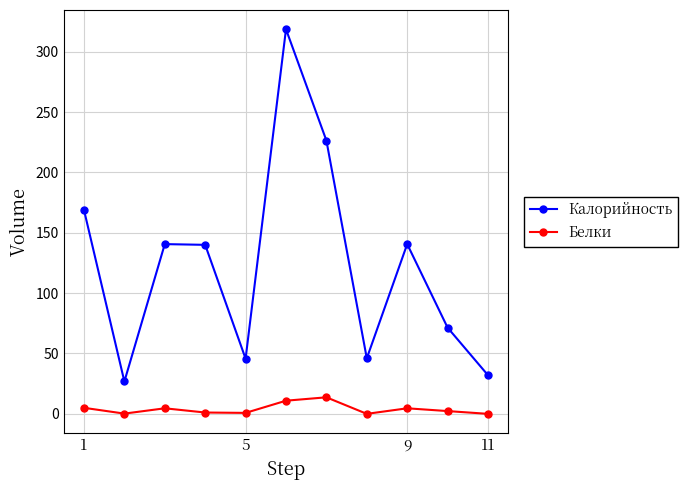

What is the value of the Калорийность point at the 3rd from the left?

140.6